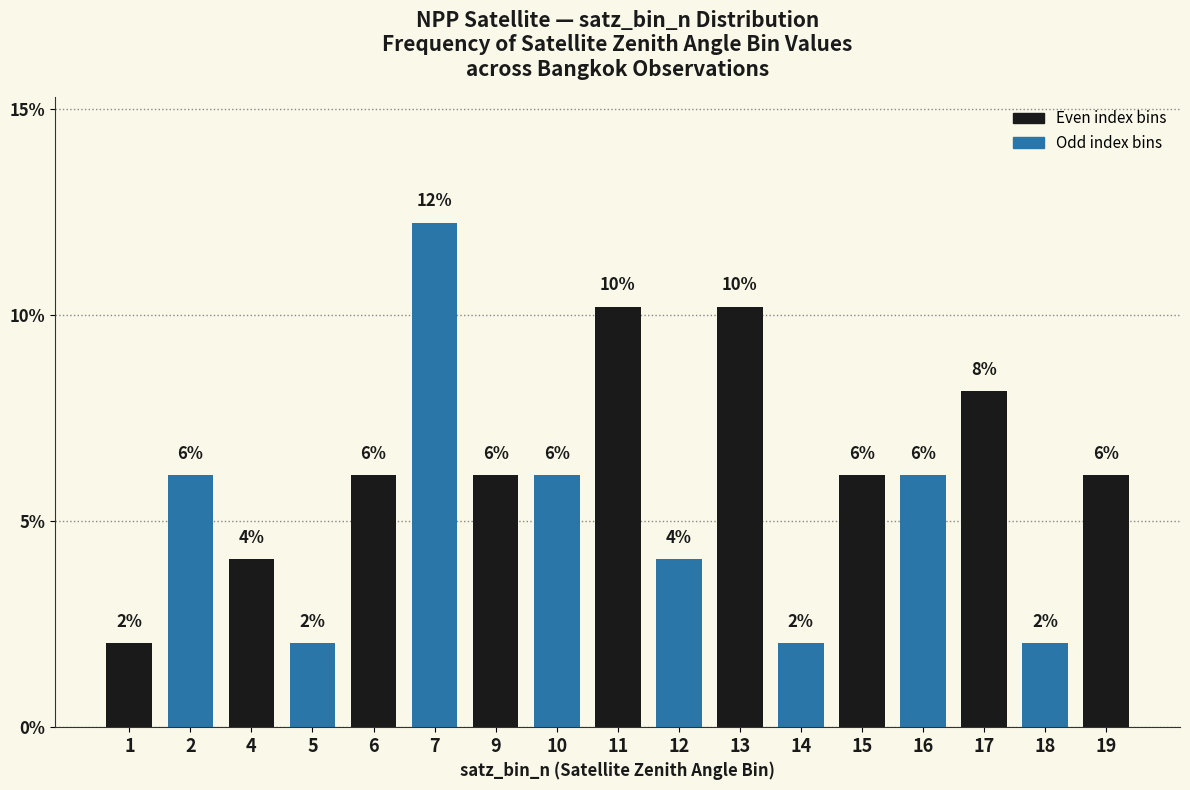

Reading left to right, extract all data points from this chart.

1=2.0	2=6.1	4=4.1	5=2.0	6=6.1	7=12.2	9=6.1	10=6.1	11=10.2	12=4.1	13=10.2	14=2.0	15=6.1	16=6.1	17=8.2	18=2.0	19=6.1